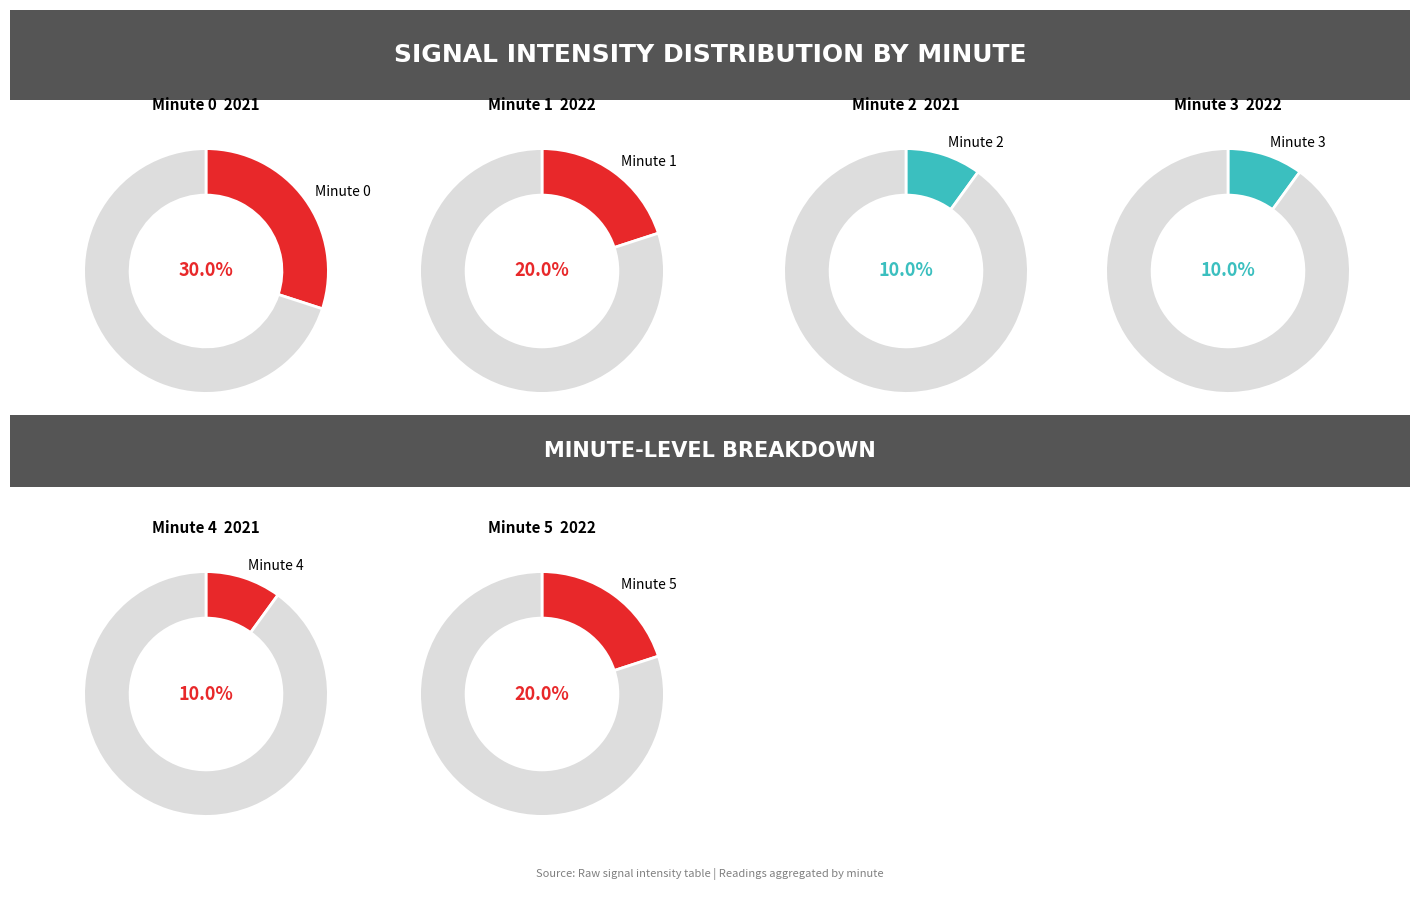

How many segments does this pie chart have?

6